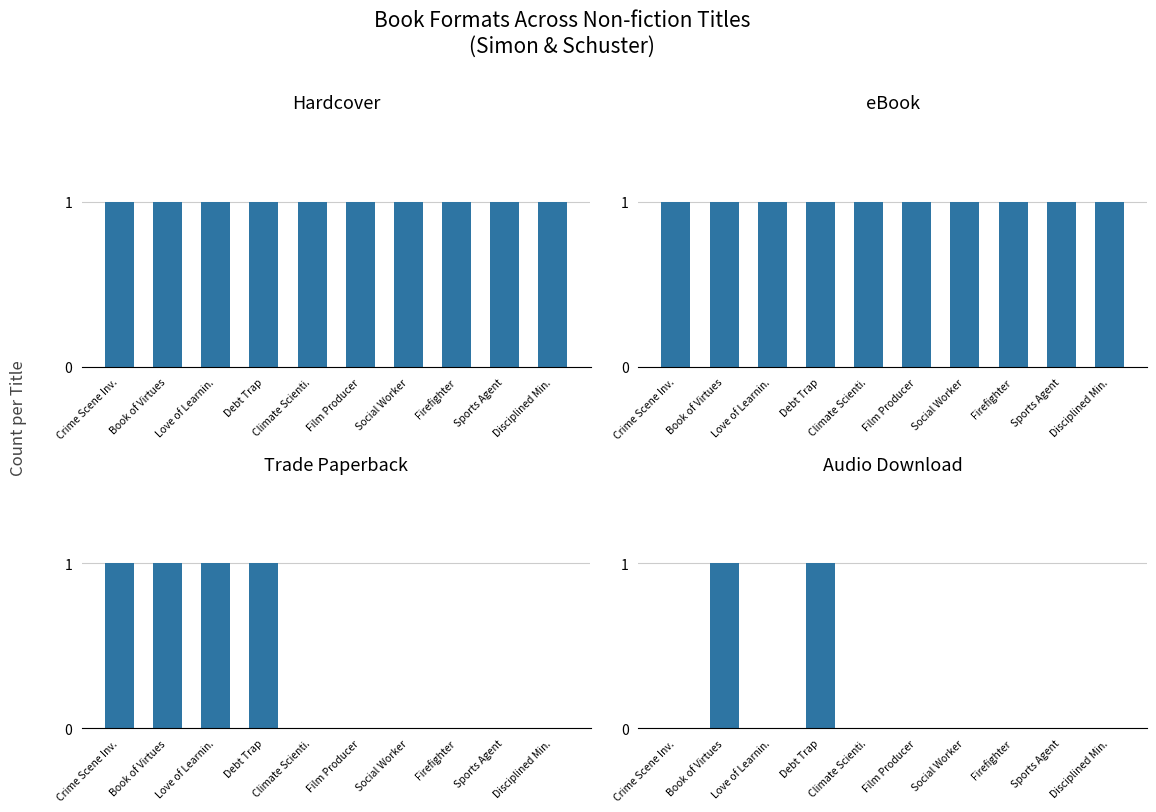

True or false: Trade Paperback has a value of 0 at Film Producer.

False